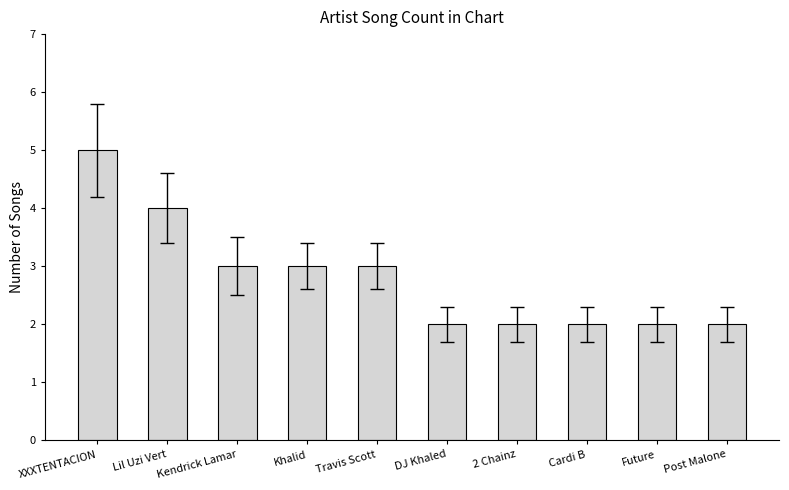

Reading left to right, what are all the values shown in this chart?

XXXTENTACION=5	Lil Uzi Vert=4	Kendrick Lamar=3	Khalid=3	Travis Scott=3	DJ Khaled=2	2 Chainz=2	Cardi B=2	Future=2	Post Malone=2